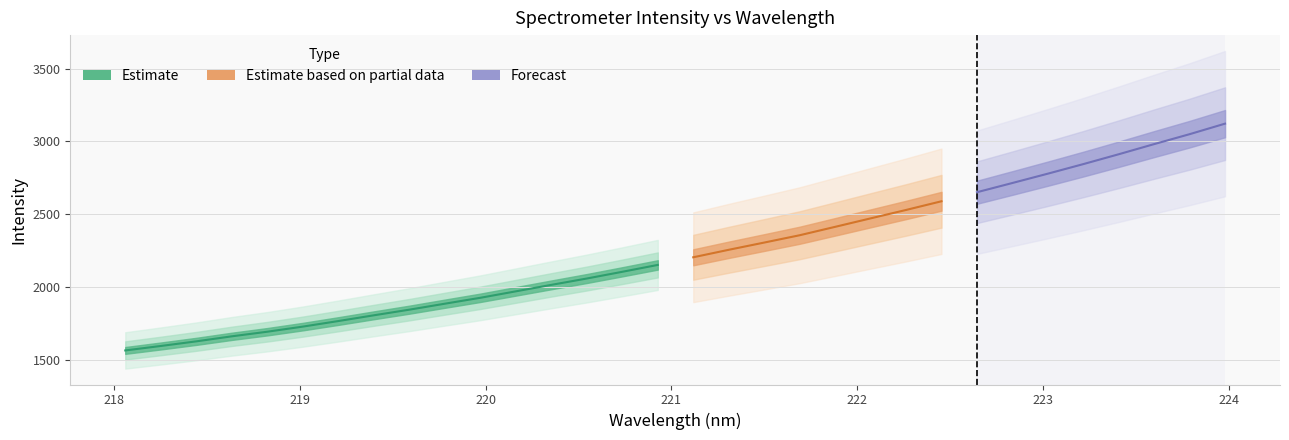

Is it true that x equals 222.1 at 21?

True